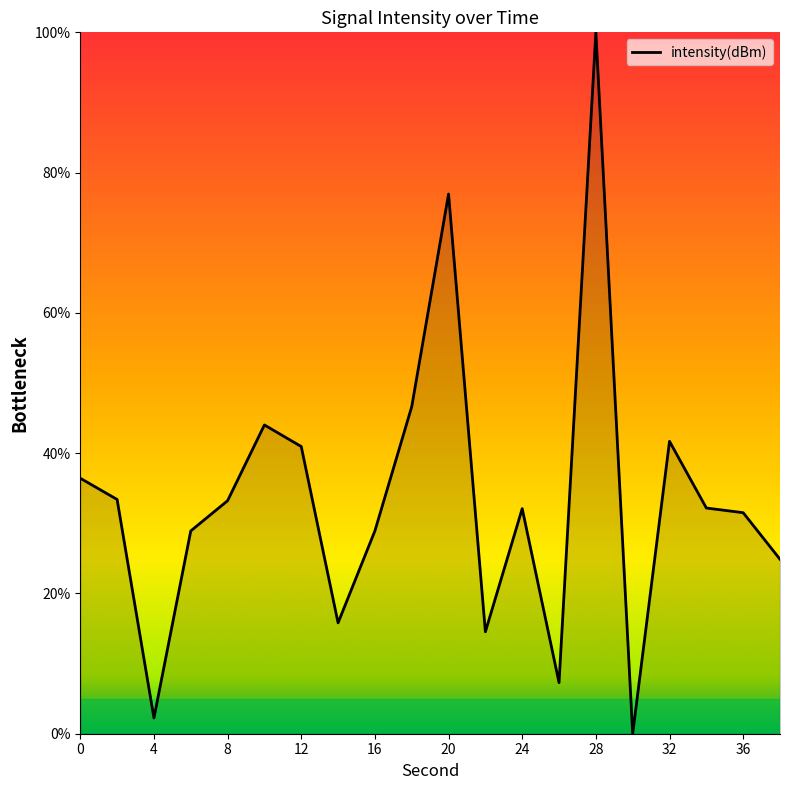

What is the maximum value shown in the chart?

100.0